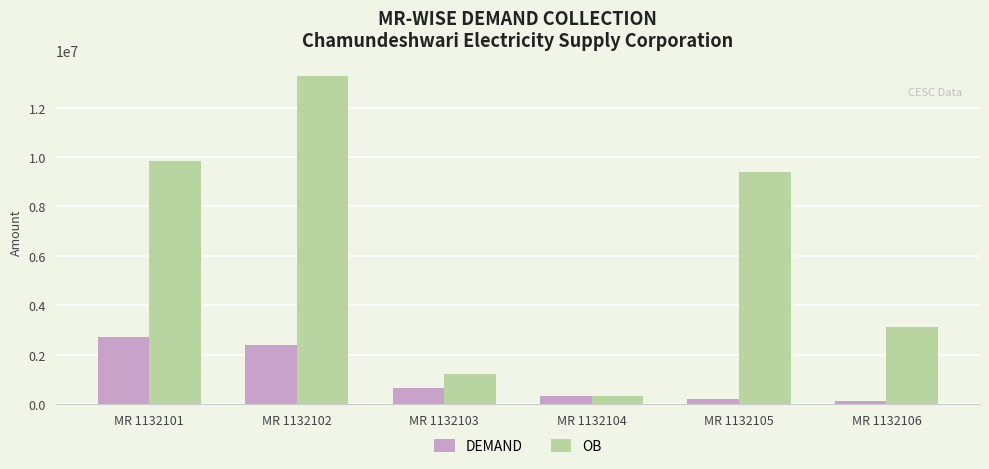

How many bars are there in each group?

2